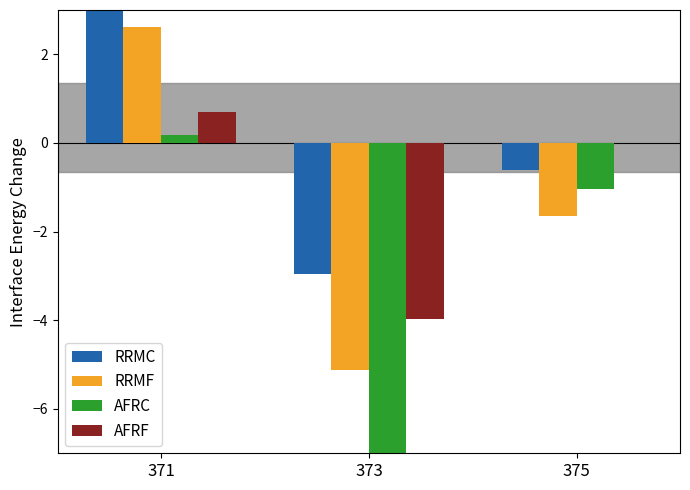

Where does the AFRF series first go above 0?

371